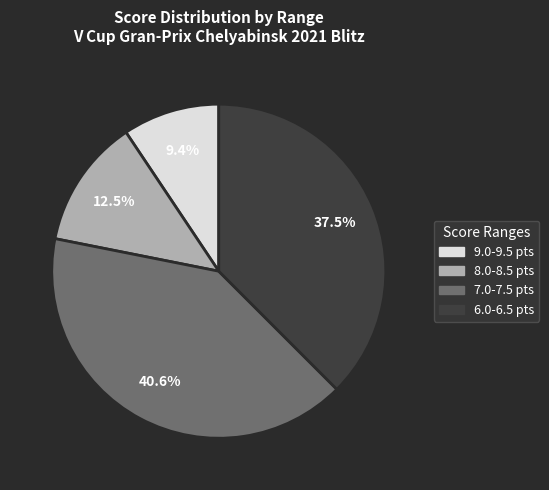

Does any single category account for the majority?

No